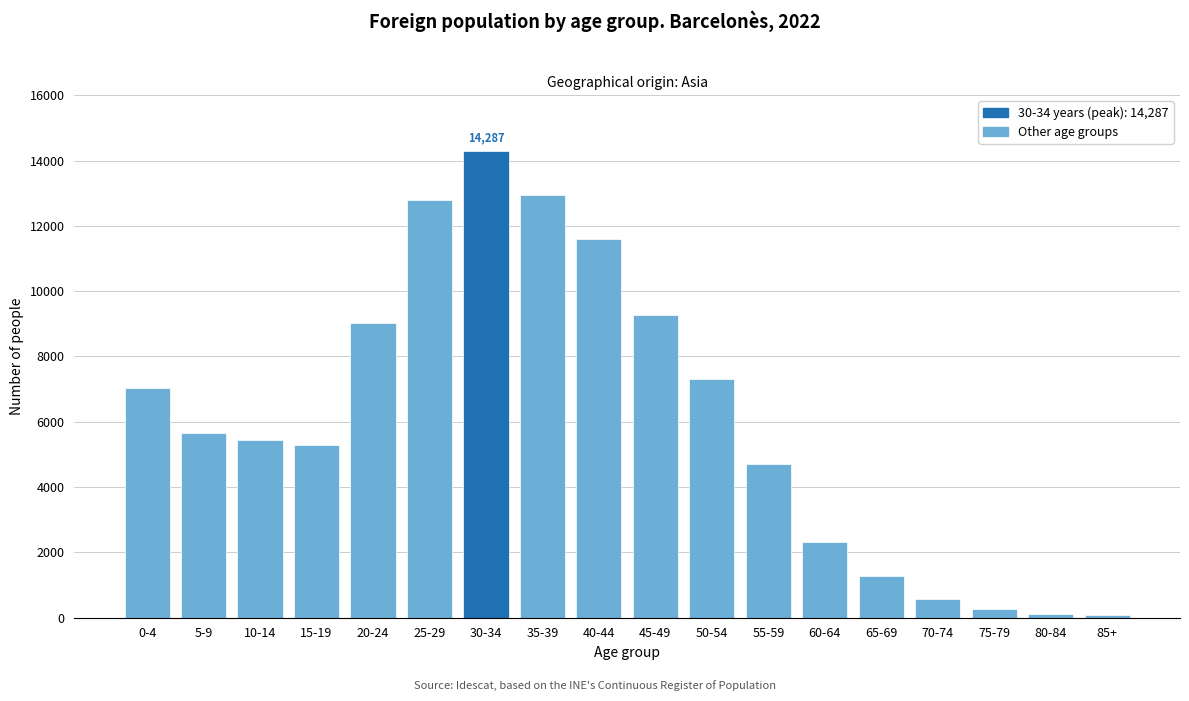

Is it true that the value at 70-74 is 560?

True